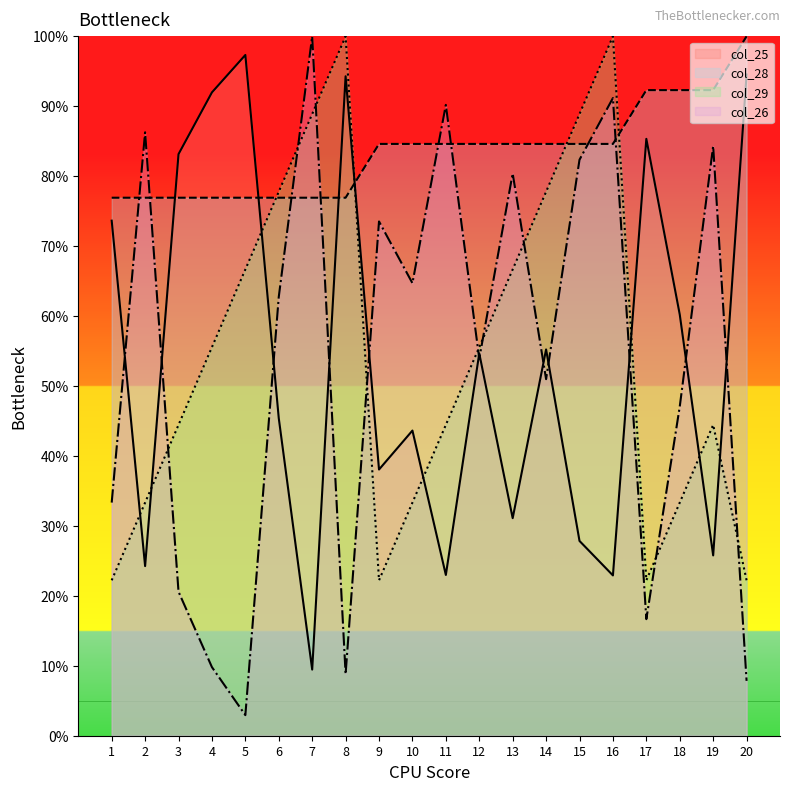

True or false: col_29 and col_28 cross at least once.

True